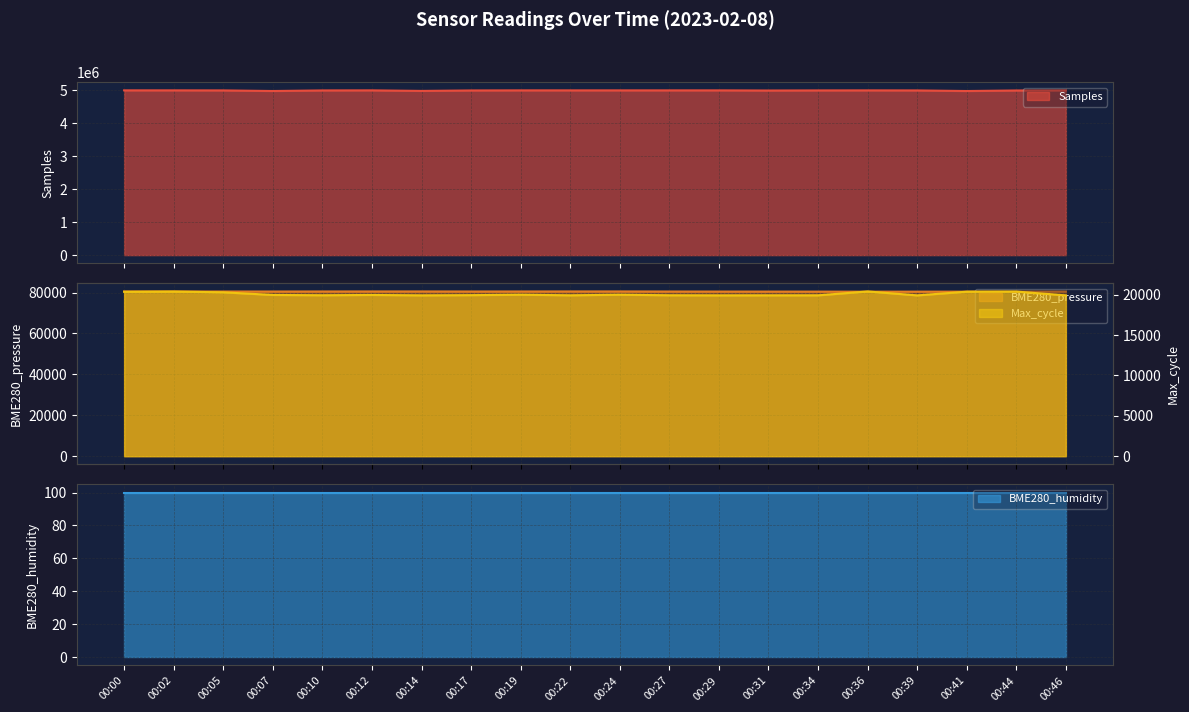

True or false: Max_cycle has more than 2 points higher than both neighbors.

True